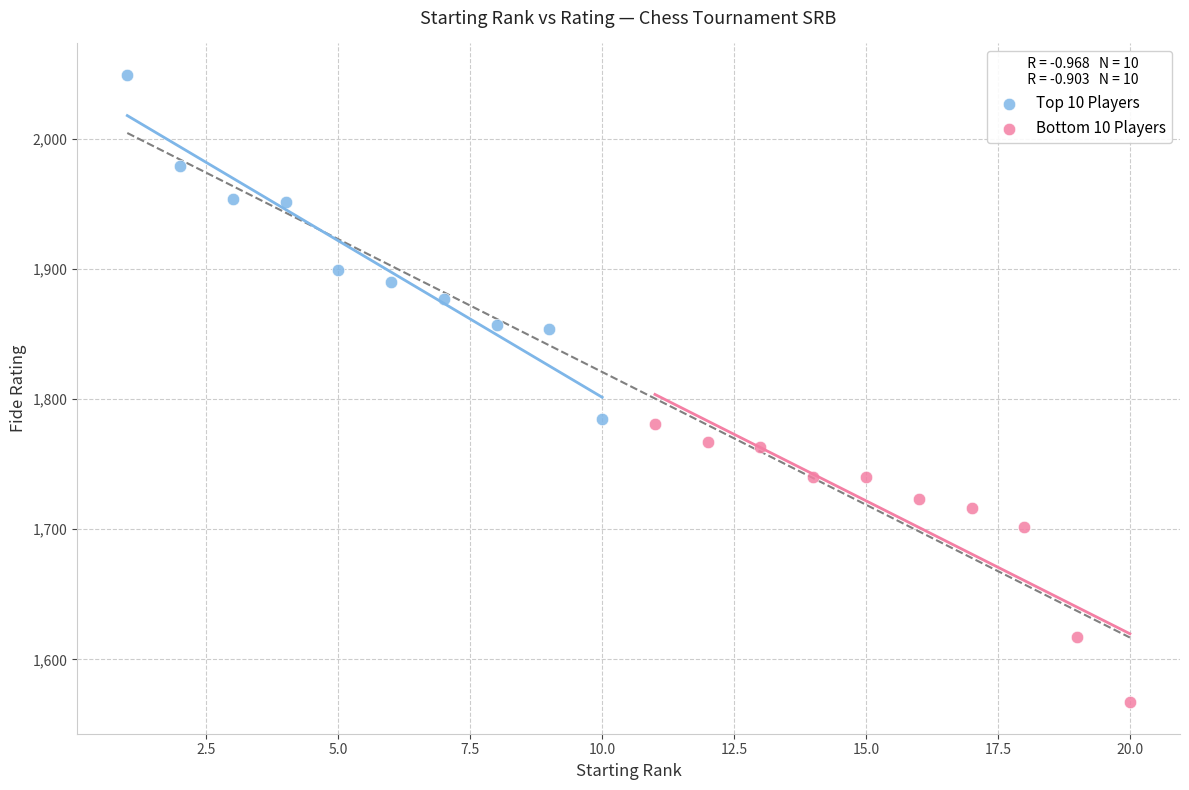

Which series contains the lowest Y value?

Bottom 10 Players